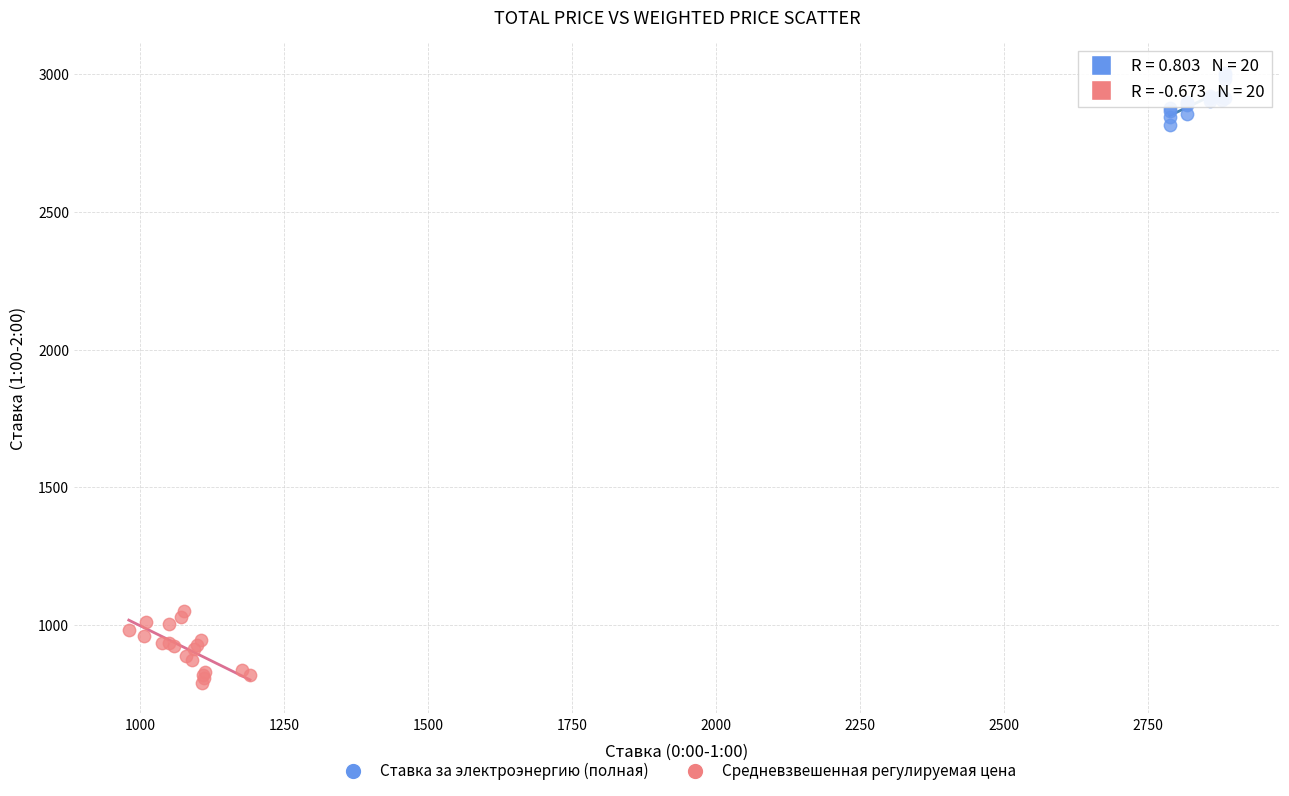

Which series contains the highest Y value?

Ставка за электроэнергию (полная)